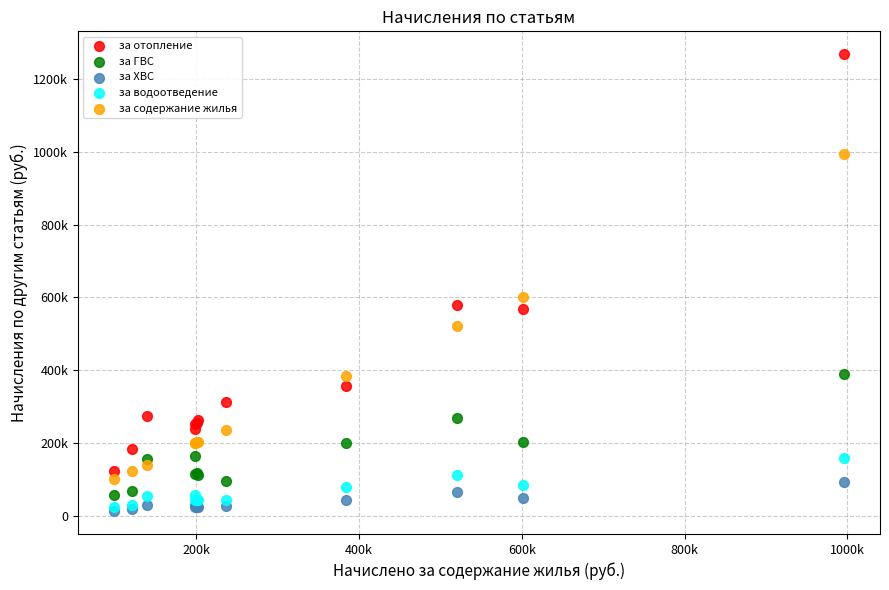

Which series has the widest spread of Y values?

за отопление